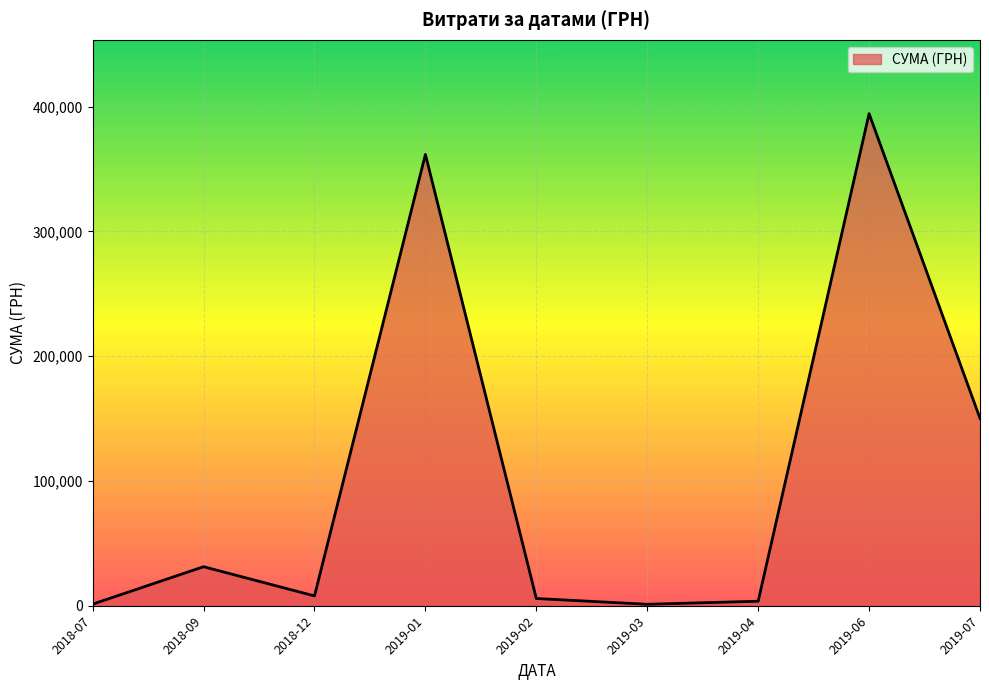

The value at 2019-07 is 150160.8. True or false?

True